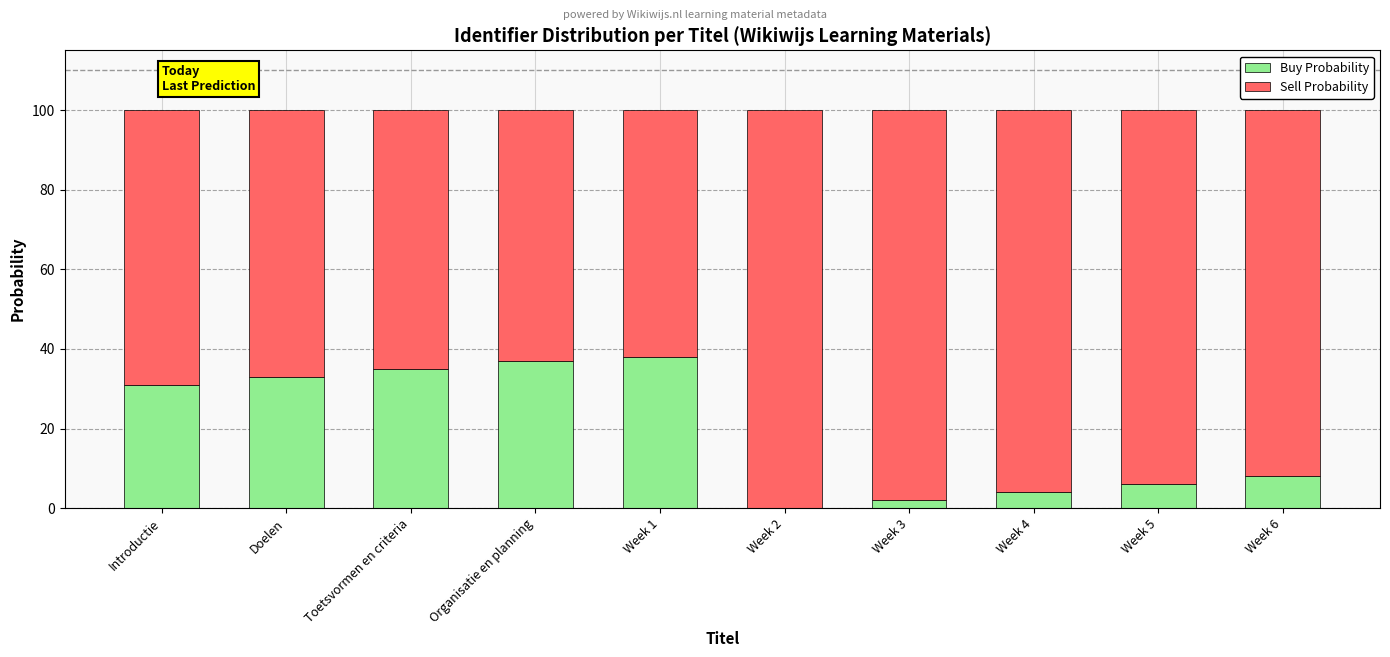

What is the difference between the Buy Probability values at Week 4 and Week 3?

2